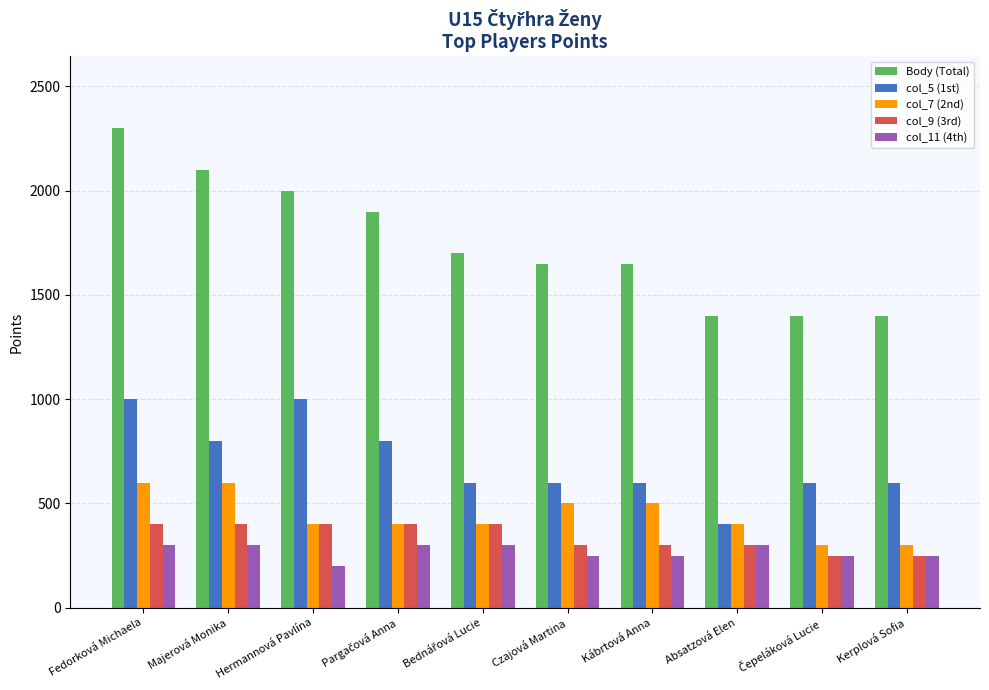

What is the difference between the highest and lowest values at Majerová Monika?

1800